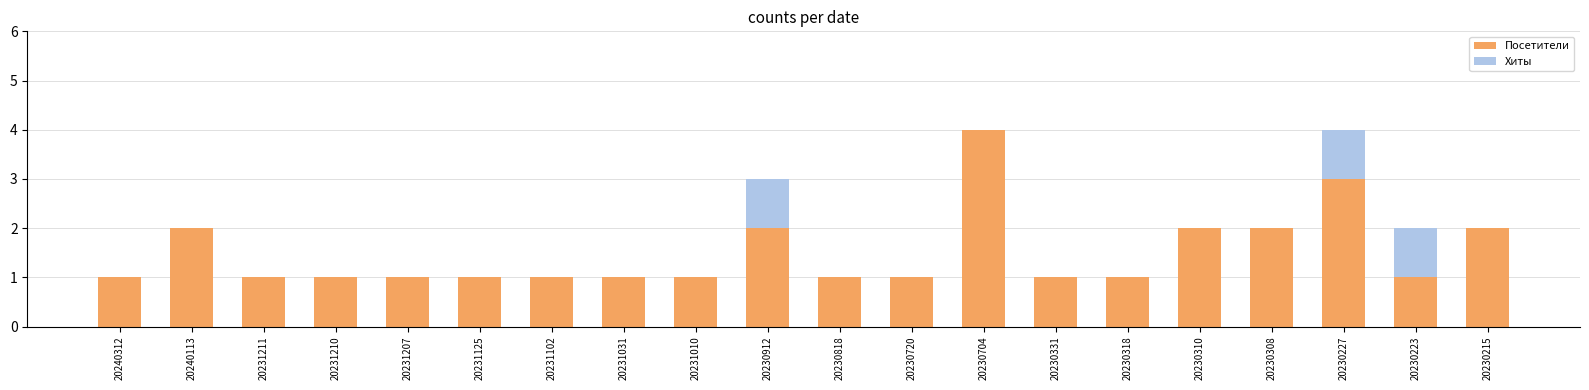

What is the sum of all Посетители values?

30